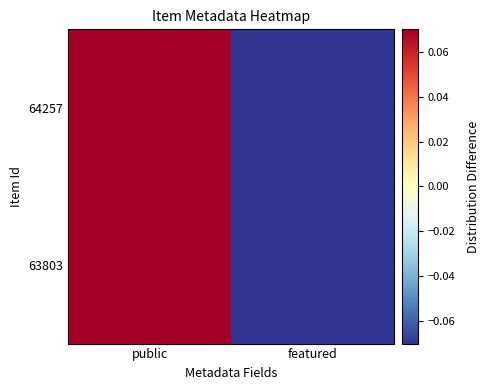

Which series has the widest spread of values?

63803